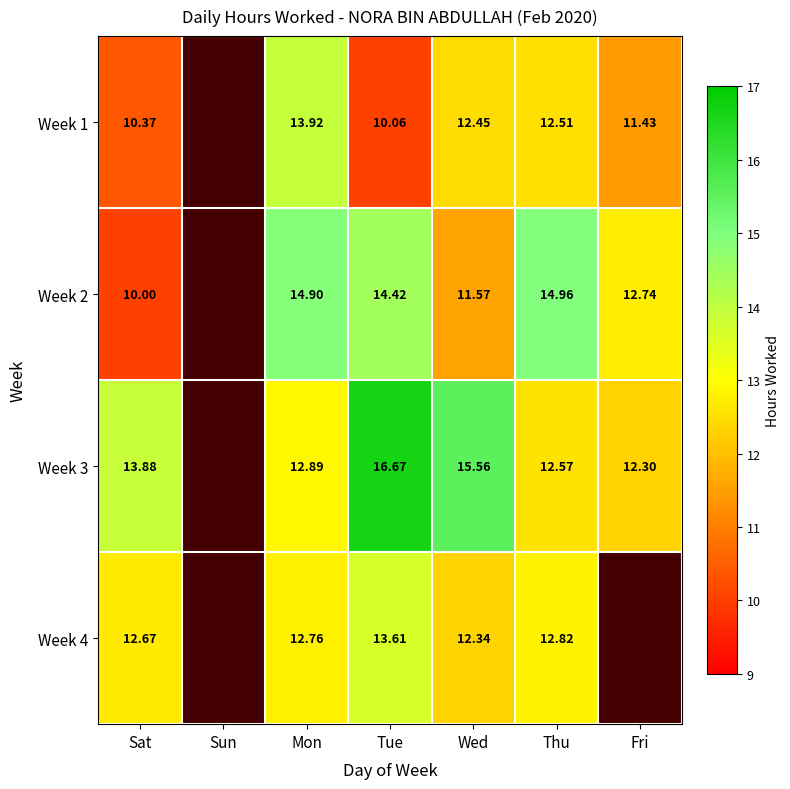

Is the value of Week 1 at Mon greater than the value of Week 2 at Wed?

Yes